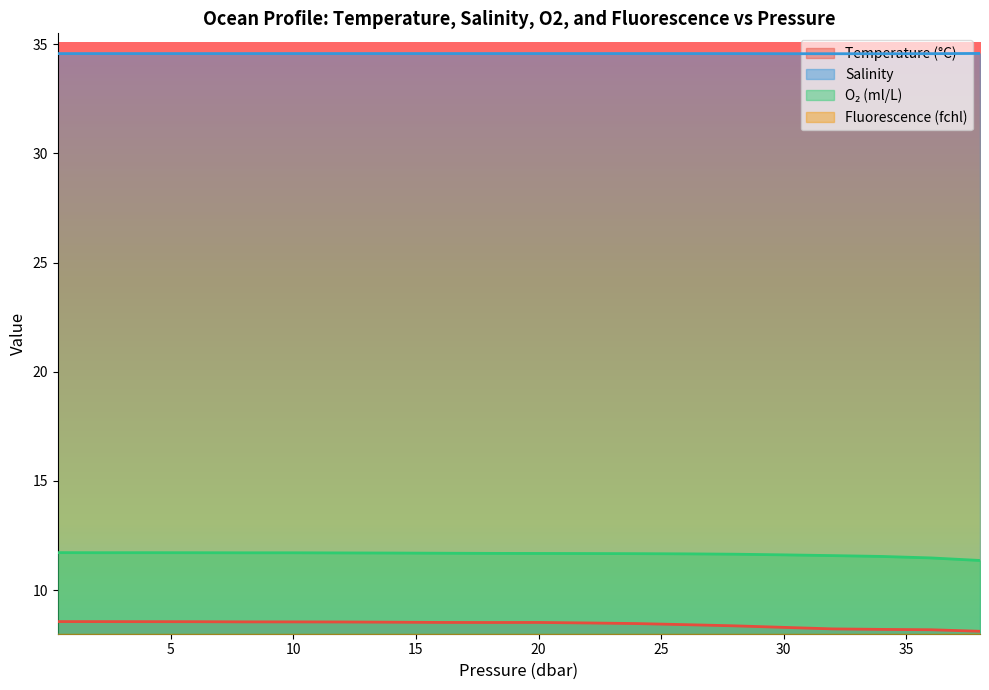

What is the difference between the maximum and minimum values in the fchl series?

1.0